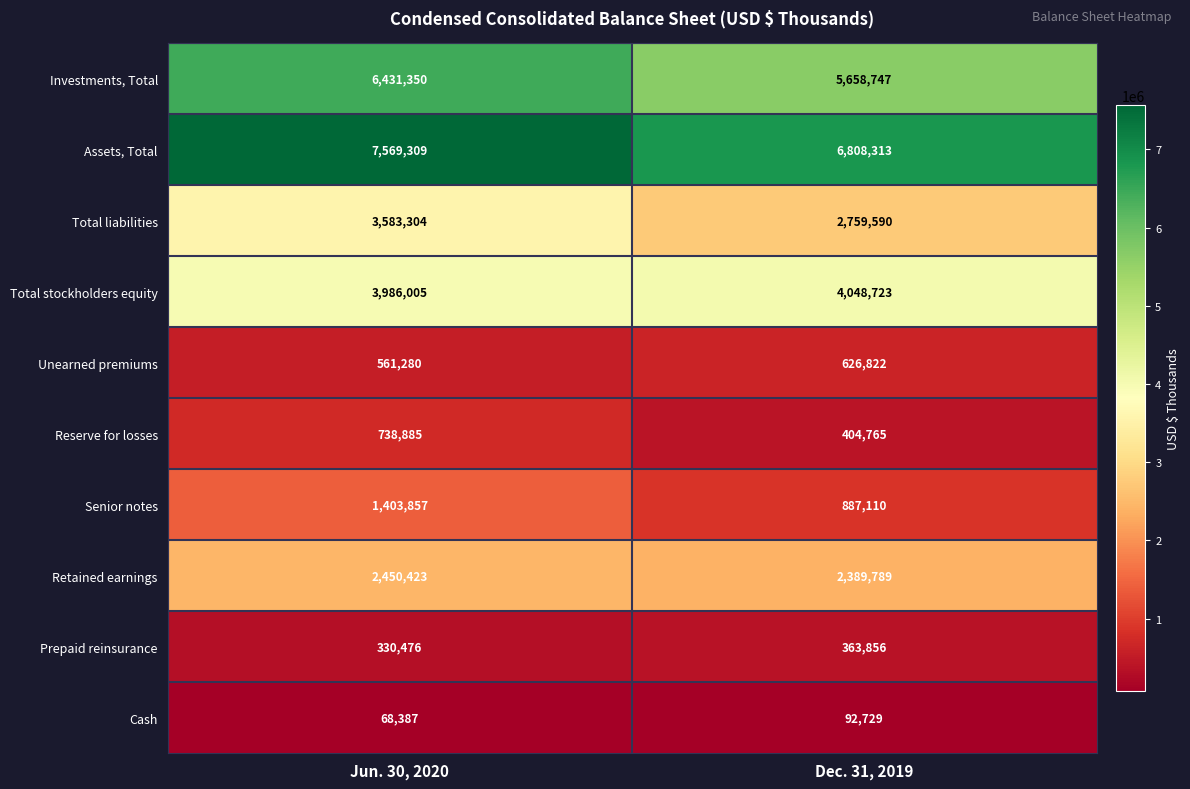

What is the minimum value shown in the chart?

68387